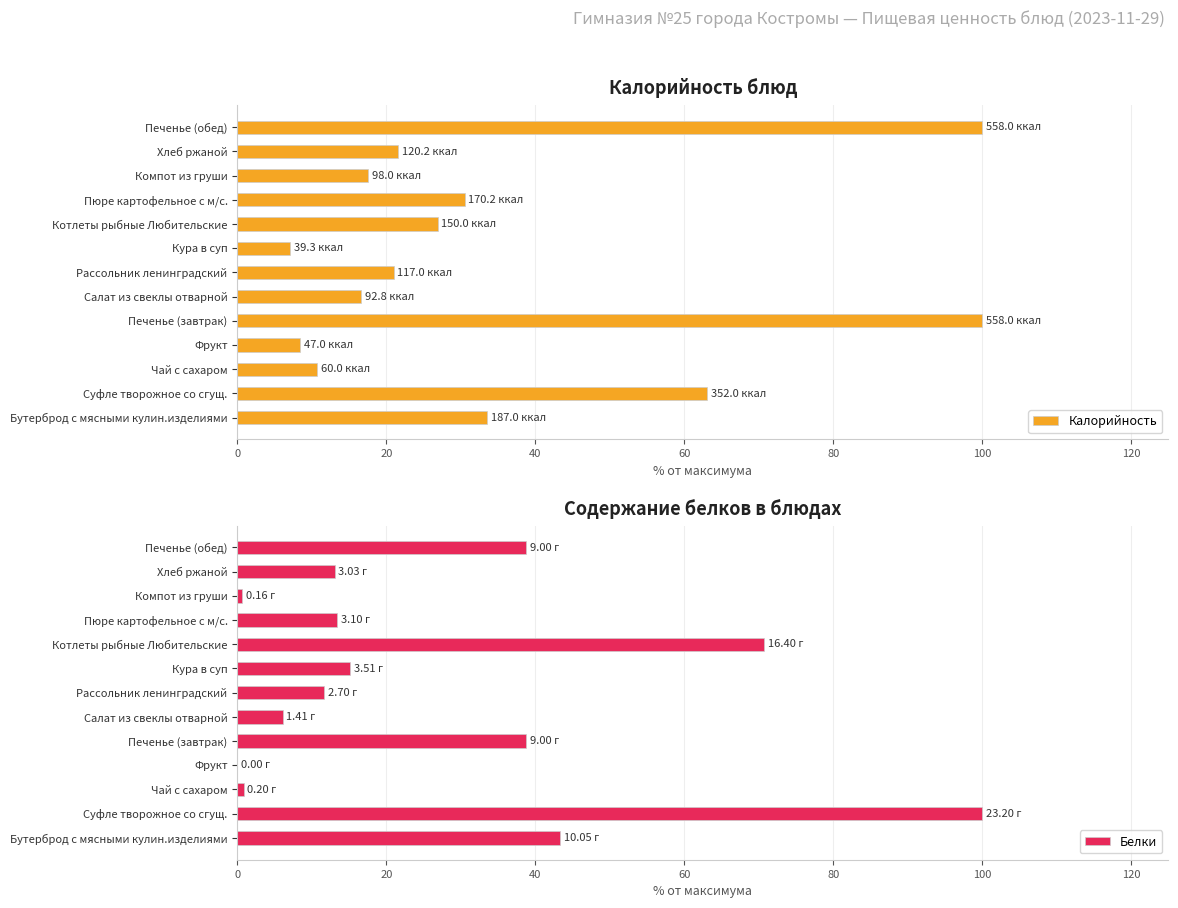

What are all the series names shown in the legend?

Калорийность, Белки